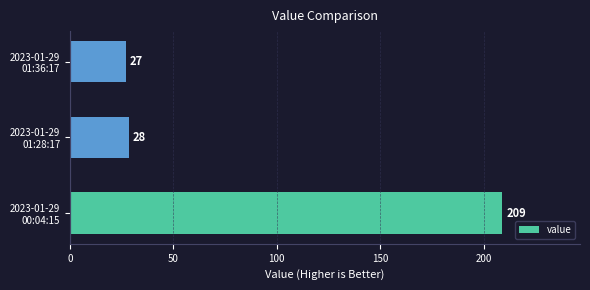

What is the difference between the maximum and minimum values?

182.0